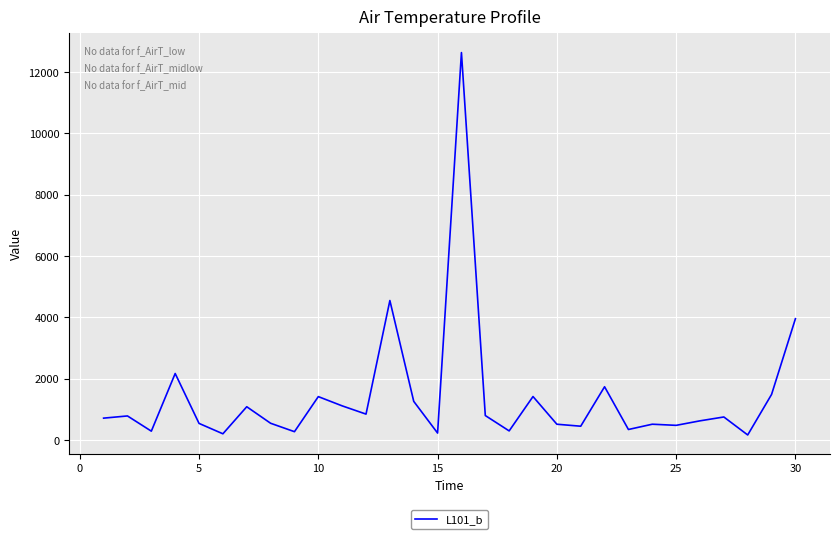

How many series are shown in this chart?

1